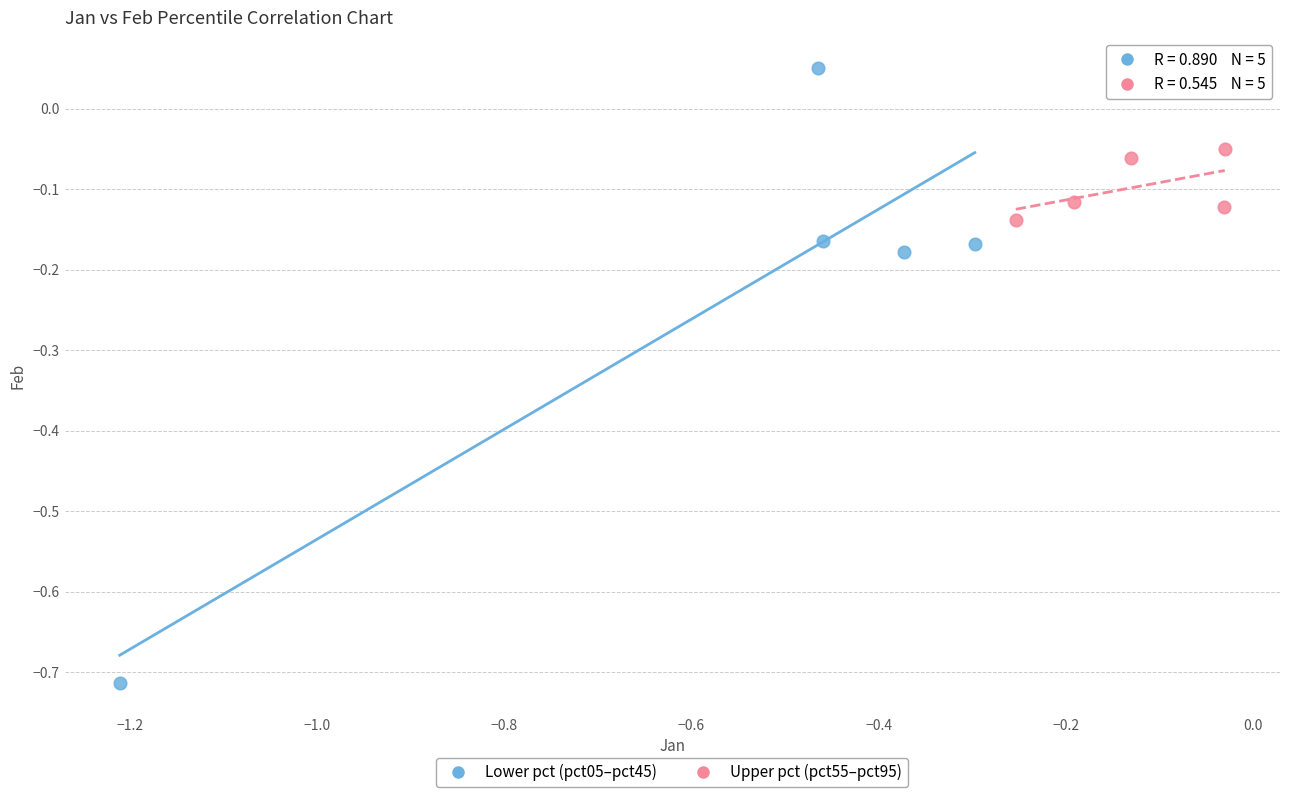

Which series has the widest spread of Y values?

Lower pct (pct05–pct45)